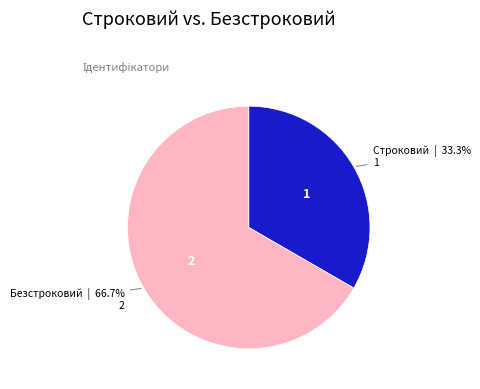

How many segments does this pie chart have?

2